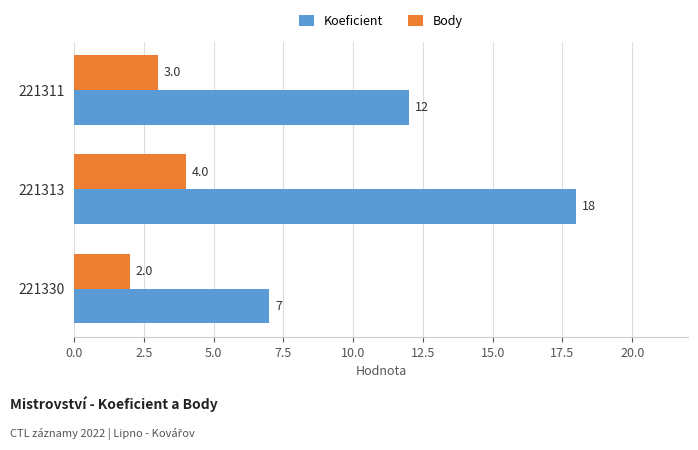

What is the average value of the Koeficient series?

12